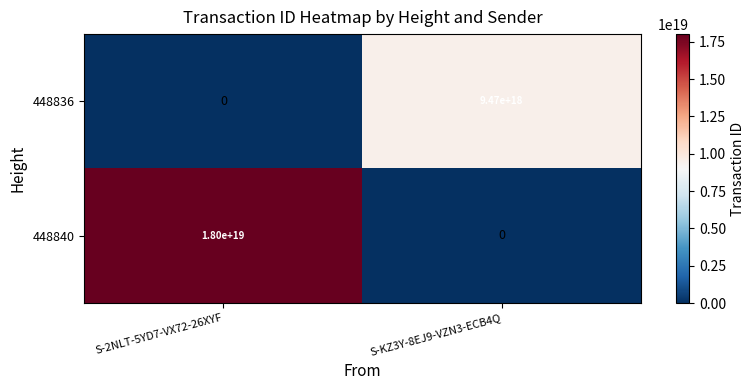

The value of 448840 at S-KZ3Y-8EJ9-VZN3-ECB4Q is 0. True or false?

True